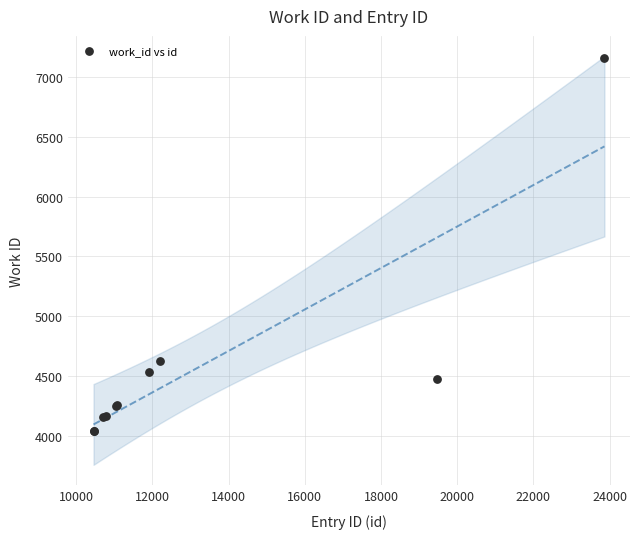

What Y value in the scatter plot is closest to 5600?

4626